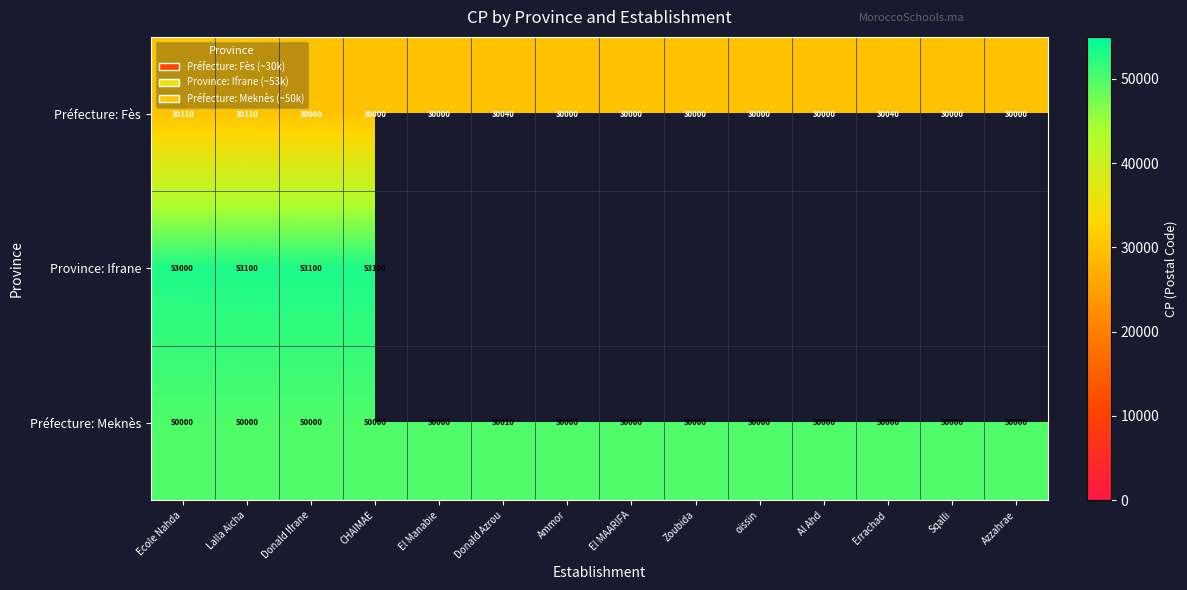

Which label corresponds to the largest value in the chart?

Lalla Aicha